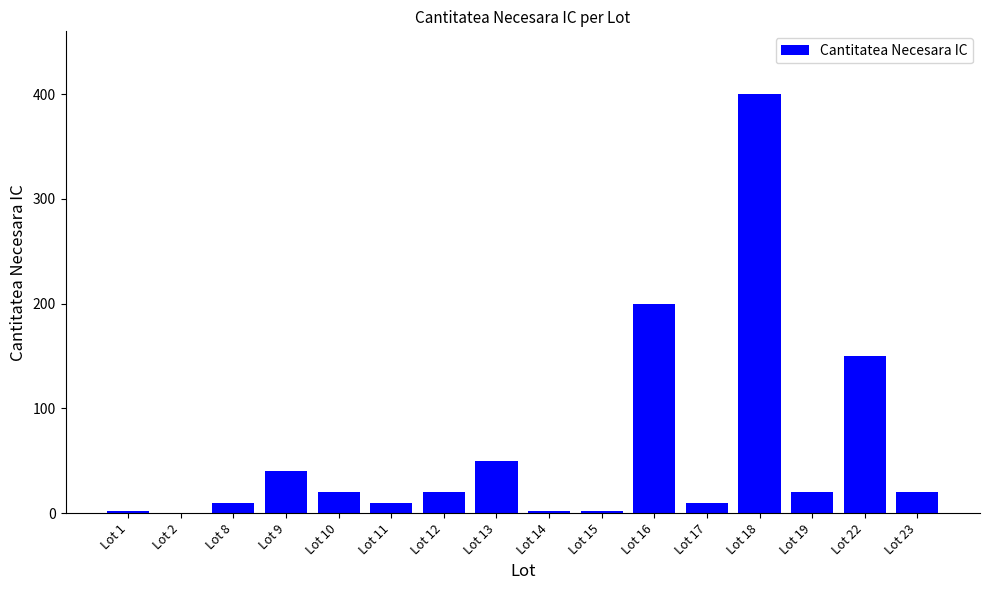

Where does the data first go above 20?

Lot 9